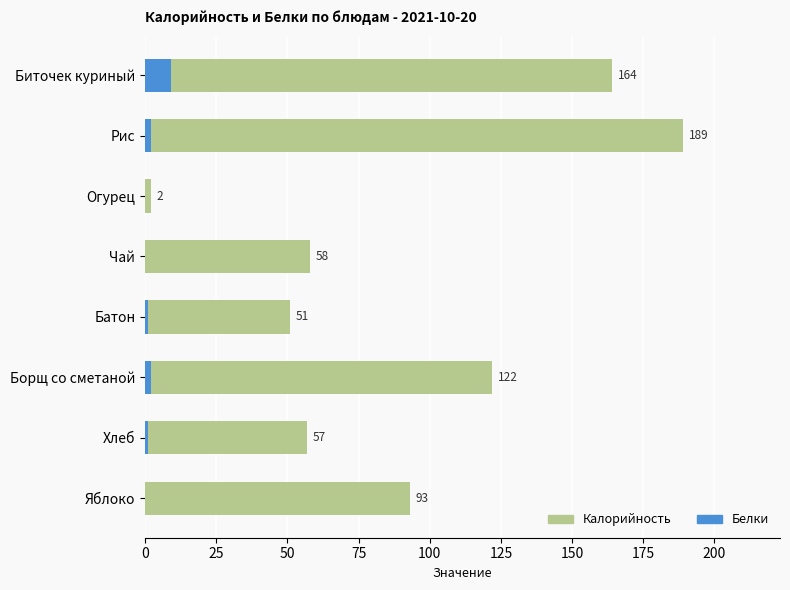

Which series has the widest spread of values?

Калорийность